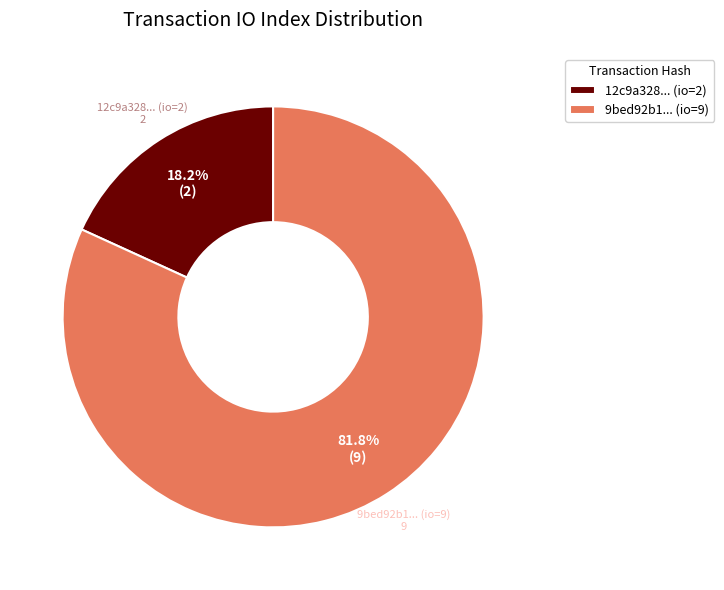

Approximately how many times larger is the value at 9bed92b1... (io=9) compared to 12c9a328... (io=2)?

4.5